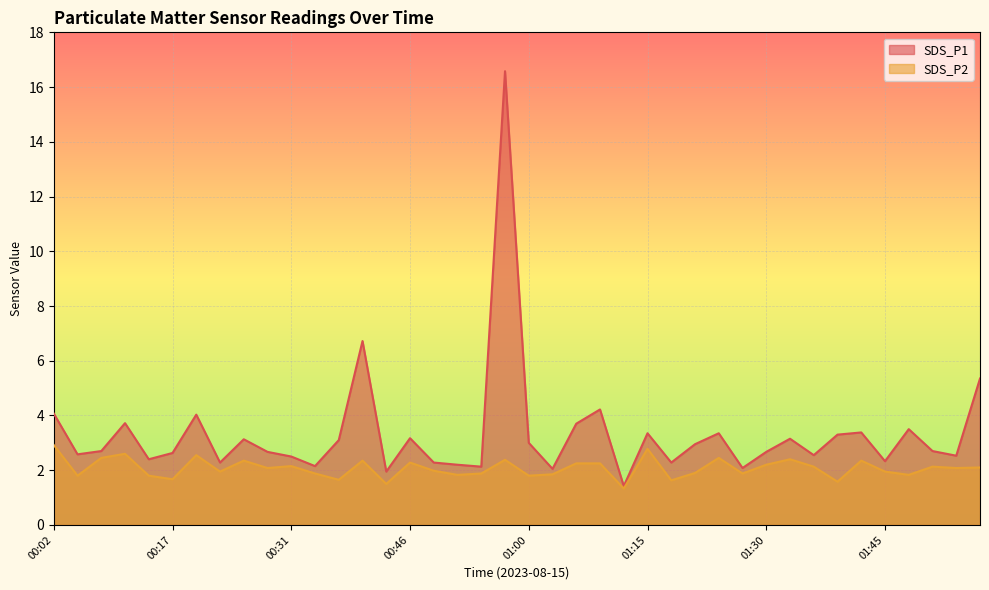

Where is the first local maximum for SDS_P2?

00:11